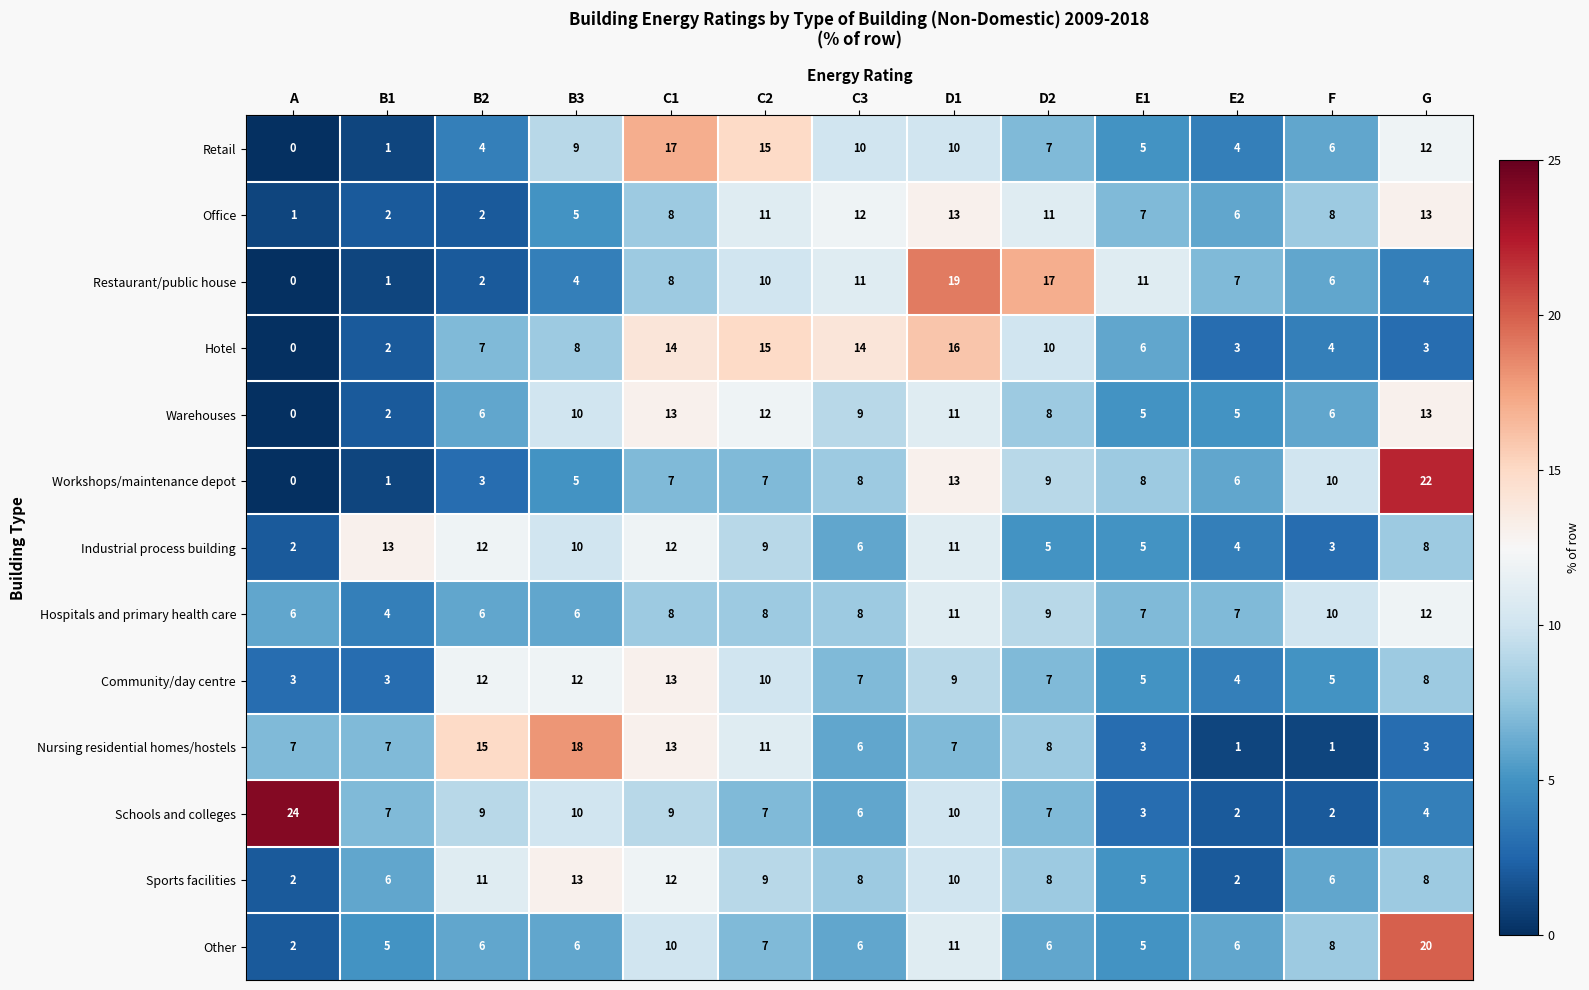

The Restaurant/public house series shows 11 at E1. True or false?

True